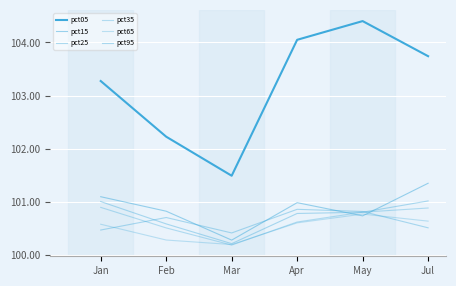

Reading left to right, extract all data points from this chart.

pct05: Jan=103.3	Feb=102.2	Mar=101.5	Apr=104.0	May=104.4	Jul=103.7
pct15: Jan=101.1	Feb=100.8	Mar=100.3	Apr=101.0	May=100.7	Jul=101.4
pct25: Jan=101.0	Feb=100.6	Mar=100.2	Apr=100.8	May=100.8	Jul=101.0
pct35: Jan=100.9	Feb=100.5	Mar=100.2	Apr=100.6	May=100.8	Jul=100.9
pct65: Jan=100.6	Feb=100.3	Mar=100.2	Apr=100.6	May=100.8	Jul=100.6
pct95: Jan=100.5	Feb=100.7	Mar=100.4	Apr=100.9	May=100.8	Jul=100.5